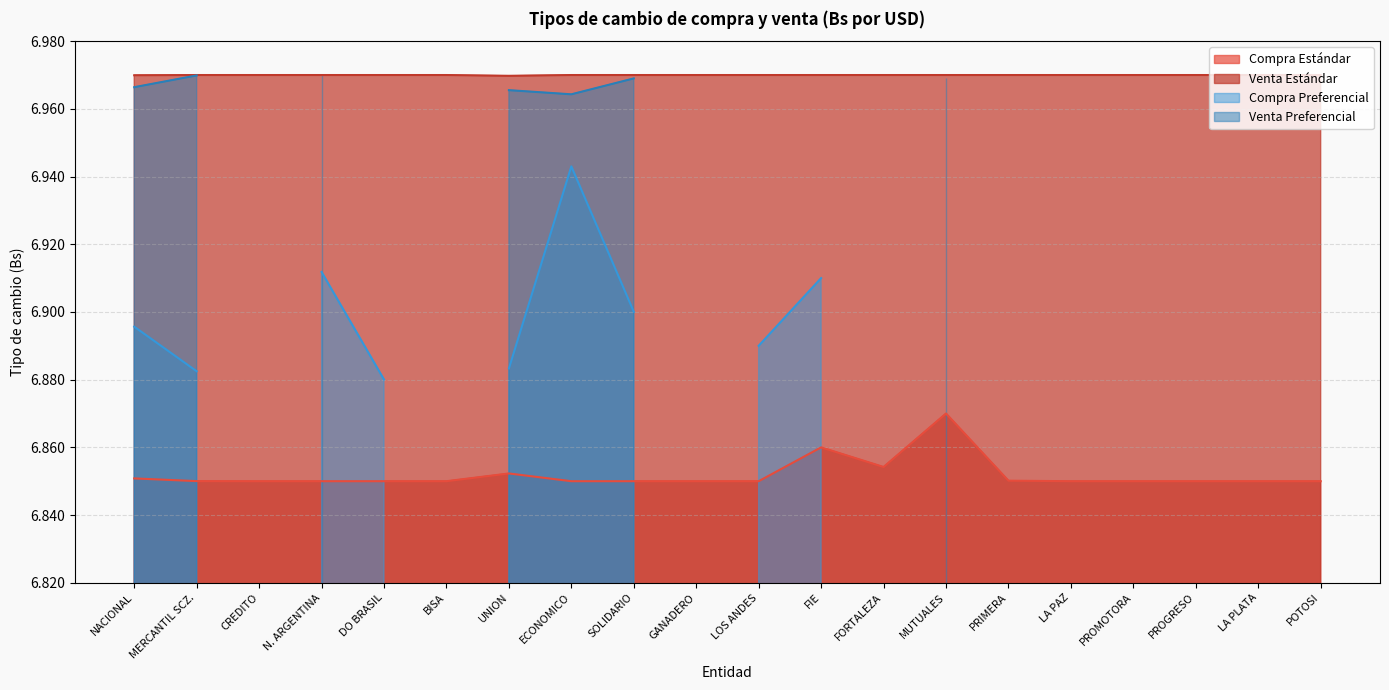

What position from the left is DO BRASIL?

5